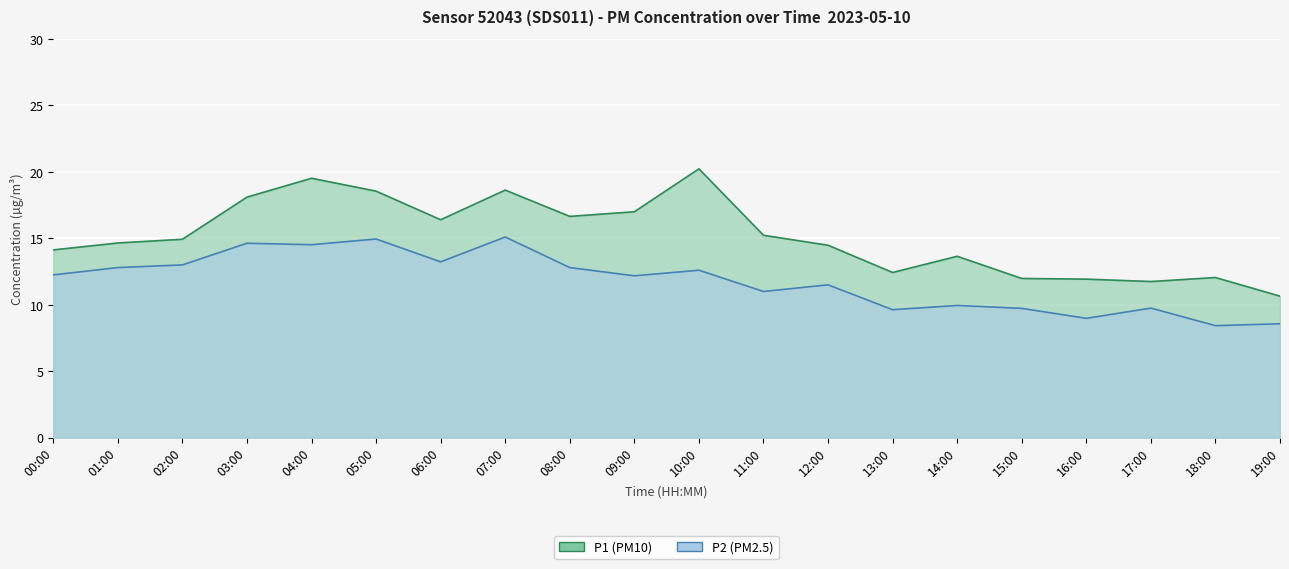

True or false: P1 has more than 2 points higher than both neighbors.

True